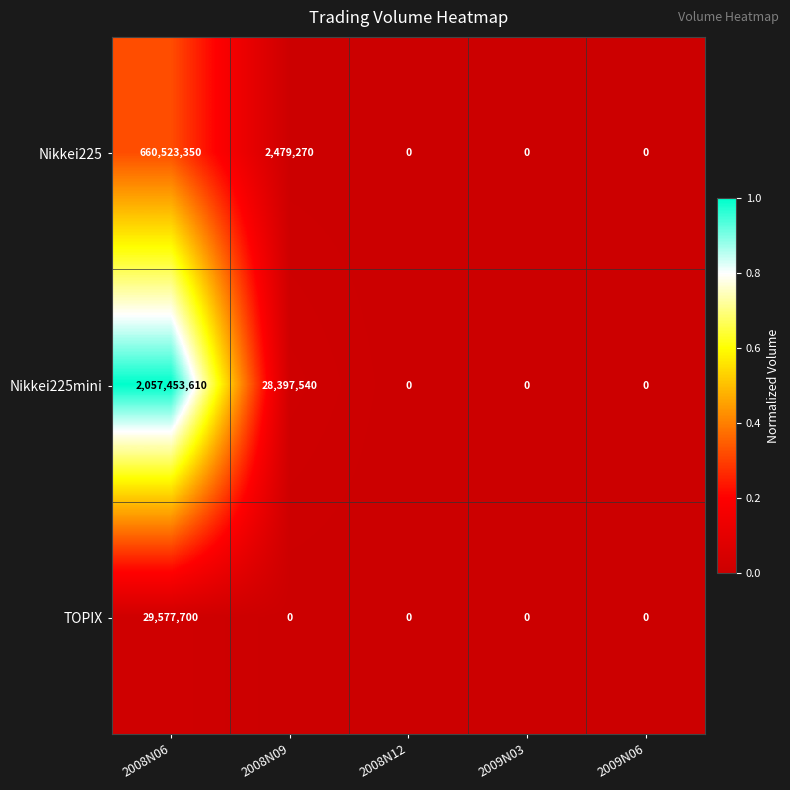

Is it true that Nikkei225 equals 406543419 at 2008N12?

False